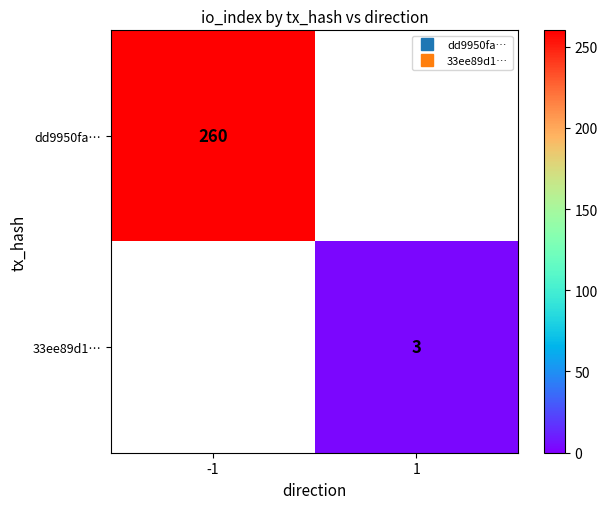

Count the number of data series in this chart.

2